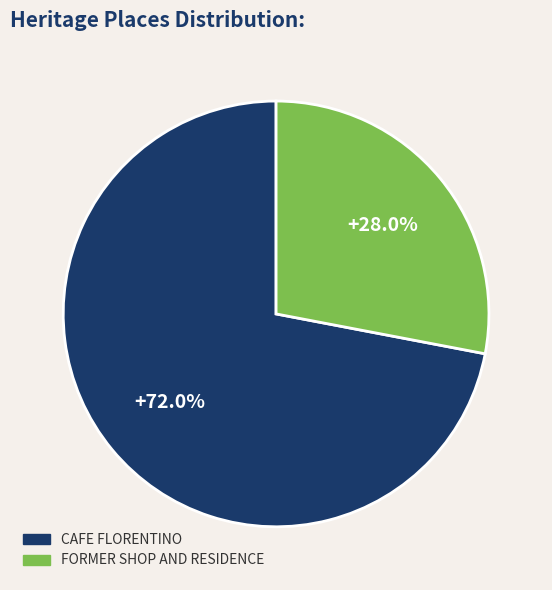

How many segments does this pie chart have?

2